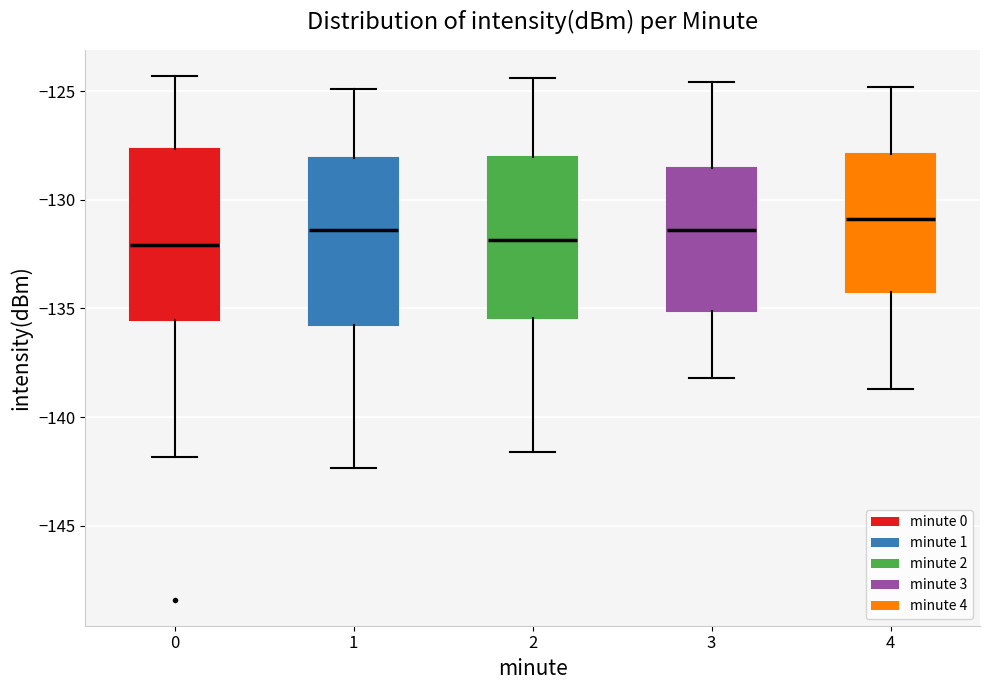

Reading left to right, read every box against the y-axis: the position of its median line, the range the box covers, and the ends of its whiskers. The values are not printed on the chart, so give them approximately, as read against the axis.

0: median -132.0, box -135.5 to -127.5, whiskers -142.0 to -124.5
1: median -131.5, box -135.5 to -128.0, whiskers -142.5 to -125.0
2: median -132.0, box -135.5 to -128.0, whiskers -141.5 to -124.5
3: median -131.5, box -135.0 to -128.5, whiskers -138.0 to -124.5
4: median -131.0, box -134.0 to -128.0, whiskers -138.5 to -125.0